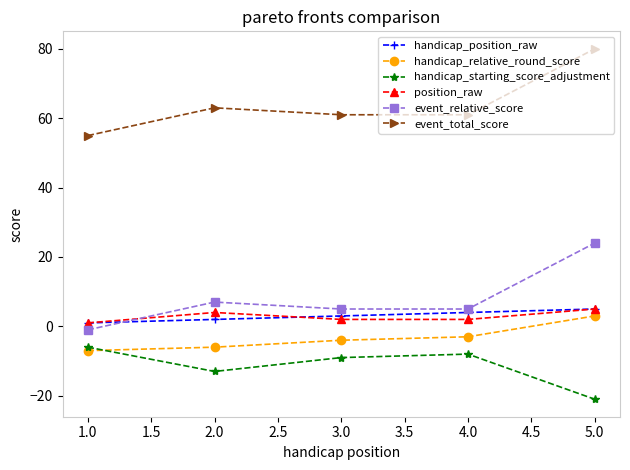

What position from the left is 1.0?

1